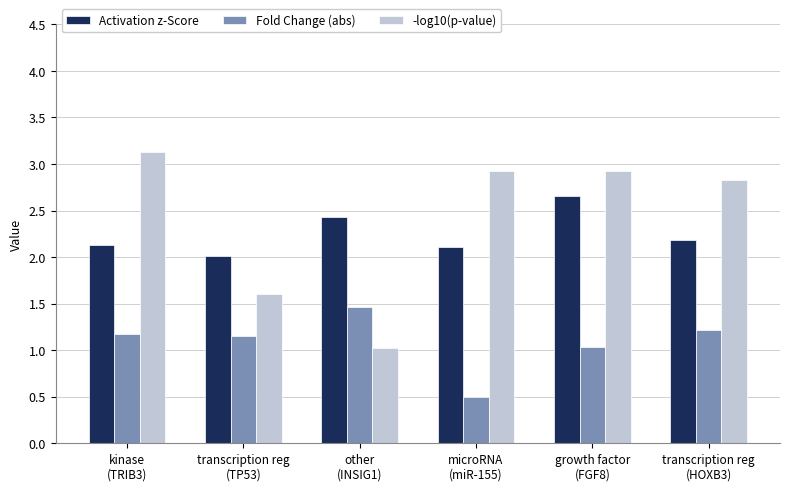

What are all the series names shown in the legend?

Activation z-Score, Fold Change (abs), -log10(p-value)